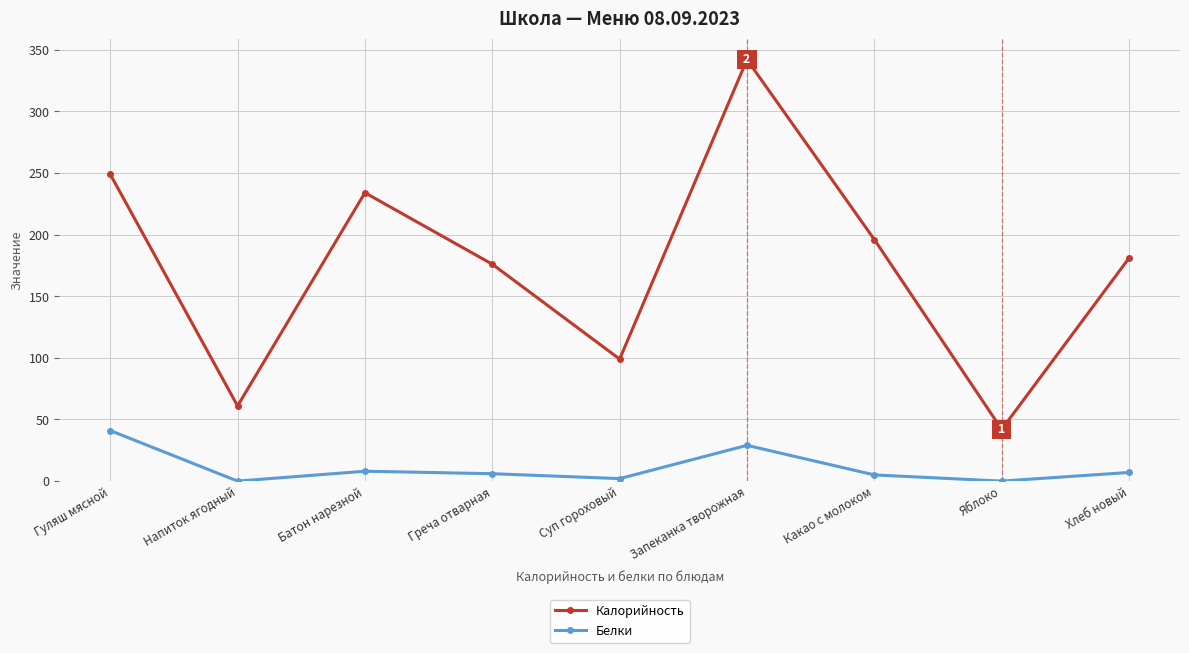

Which series has the largest total across all categories?

Калорийность